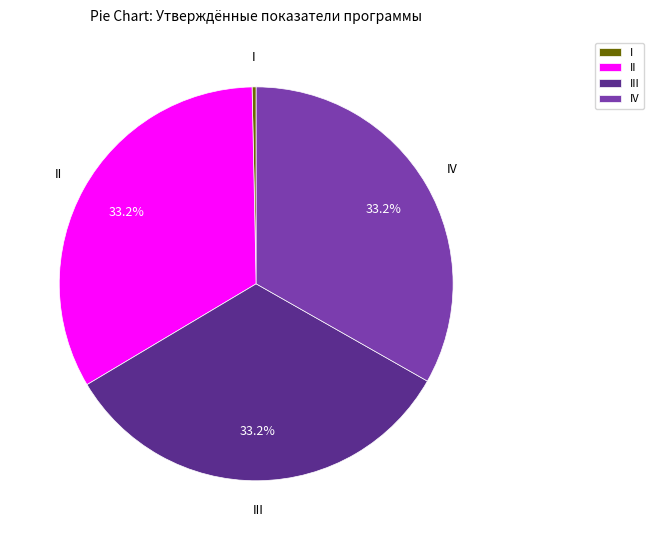

Is the sum of IV and III greater than half?

Yes